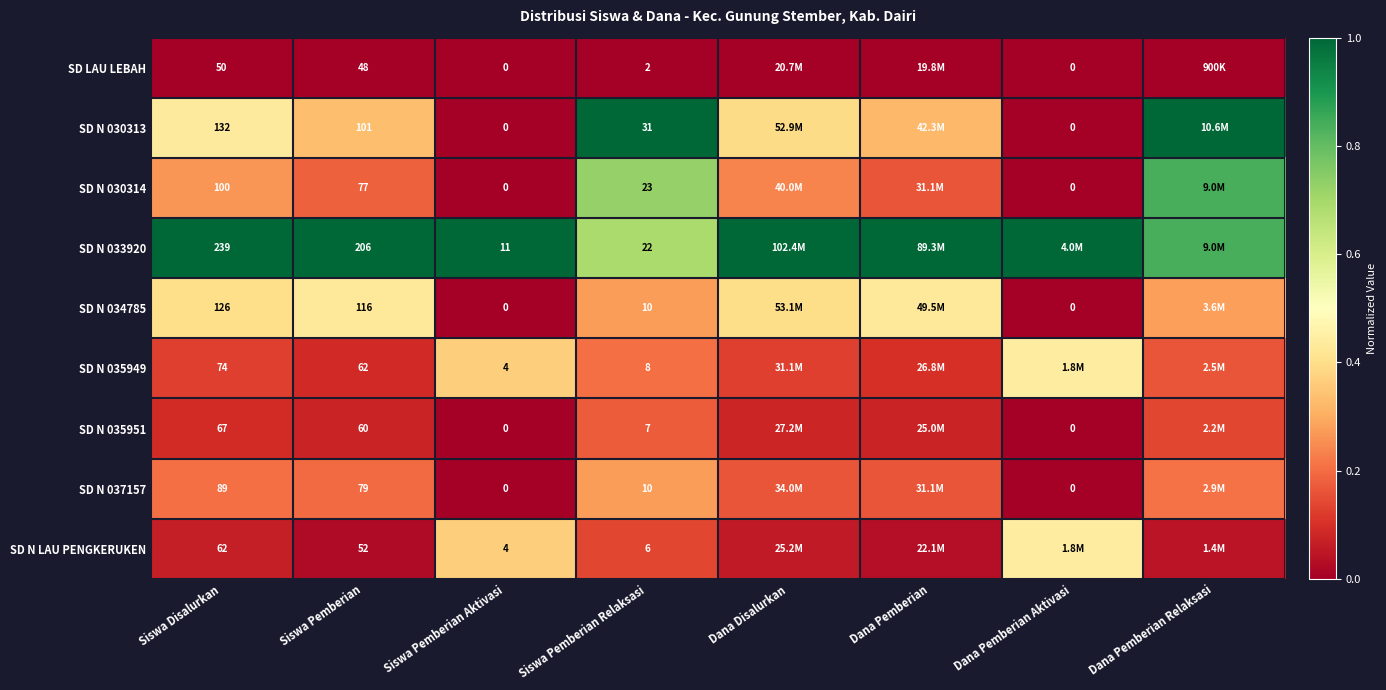

What is the difference between the second highest and minimum values in the SD N LAU PENGKERUKEN series?

0.3